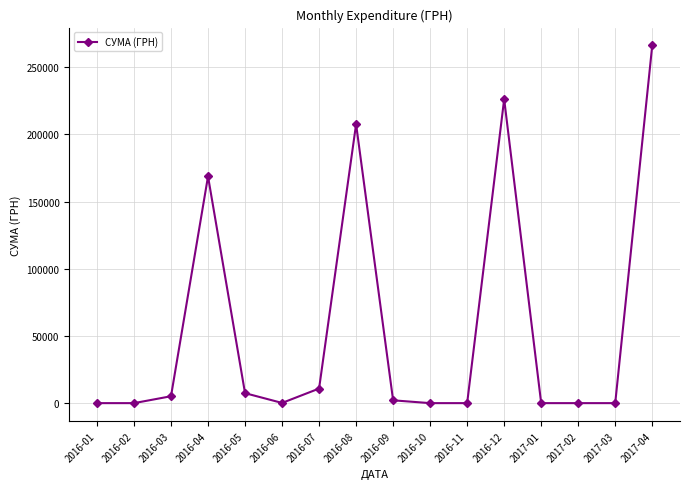

The value at 2016-12 is 104970.0. True or false?

False